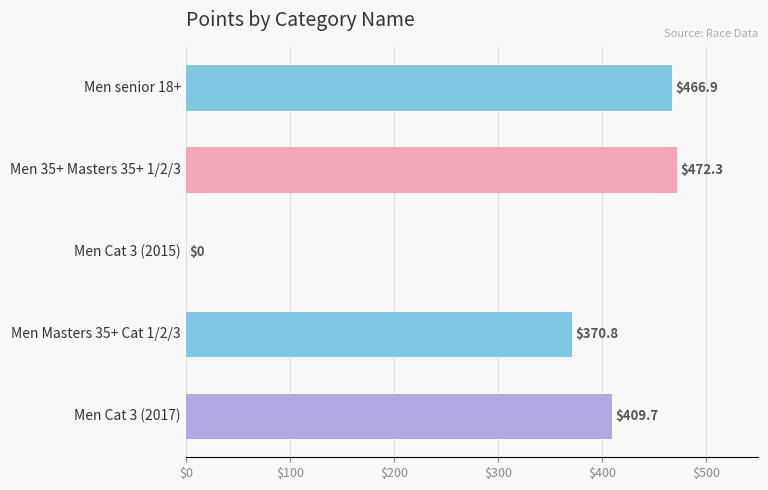

How many data points are above 409?

3